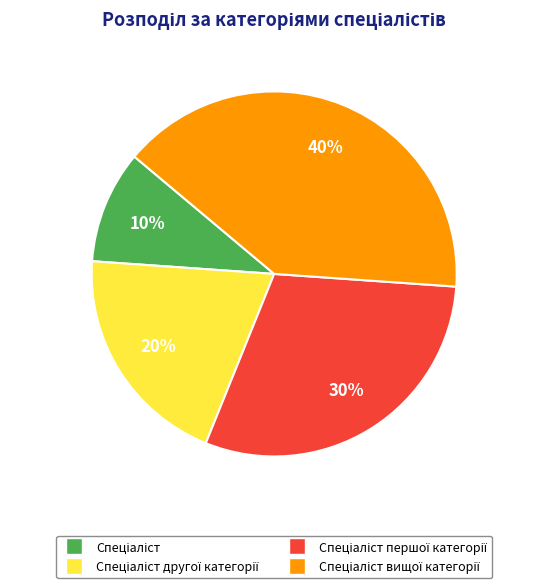

Is there any slice that represents more than half of the pie?

No